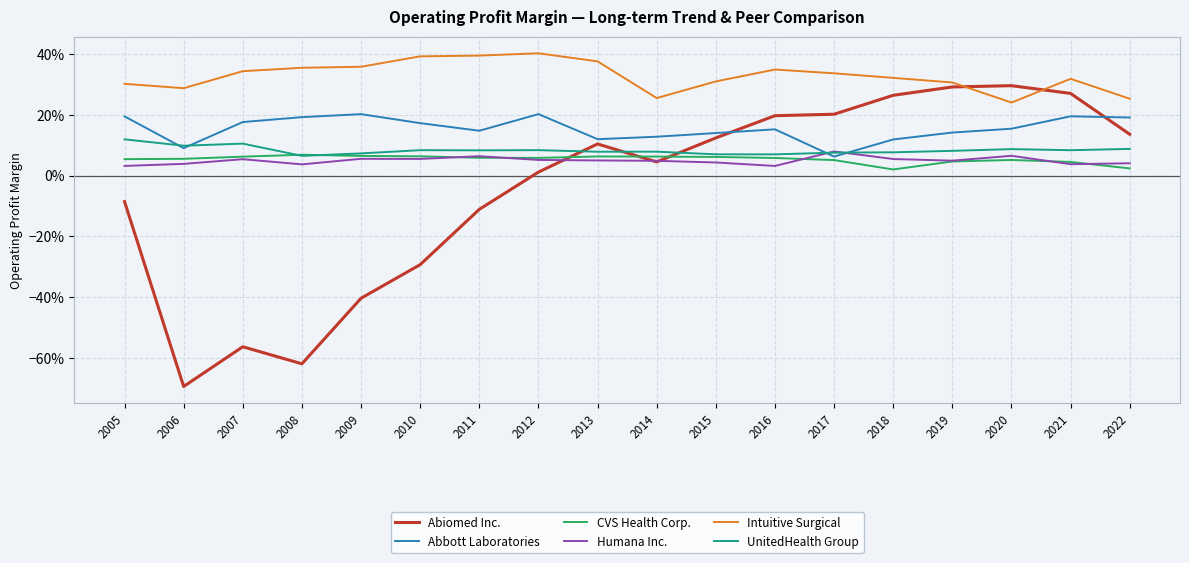

Does the chart display data point markers on the line(s)?

No